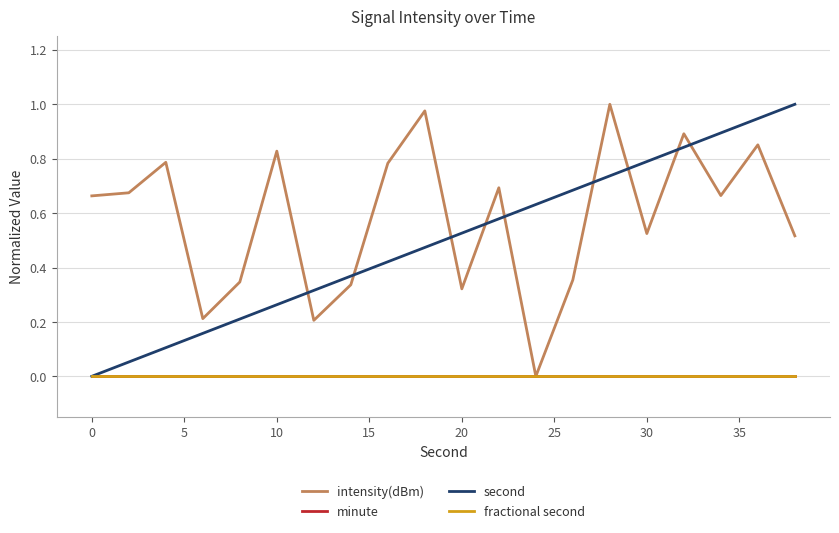

Reading left to right, what are all the values shown in this chart?

intensity(dBm): 0.7	0.7	0.8	0.2	0.3	0.8	0.2	0.3	0.8	1.0	0.3	0.7	0.0	0.4	1.0	0.5	0.9	0.7	0.9	0.5
minute: 0.0	0.0	0.0	0.0	0.0	0.0	0.0	0.0	0.0	0.0	0.0	0.0	0.0	0.0	0.0	0.0	0.0	0.0	0.0	0.0
second: 0.0	0.1	0.1	0.2	0.2	0.3	0.3	0.4	0.4	0.5	0.5	0.6	0.6	0.7	0.7	0.8	0.8	0.9	0.9	1.0
fractional second: 0.0	0.0	0.0	0.0	0.0	0.0	0.0	0.0	0.0	0.0	0.0	0.0	0.0	0.0	0.0	0.0	0.0	0.0	0.0	0.0